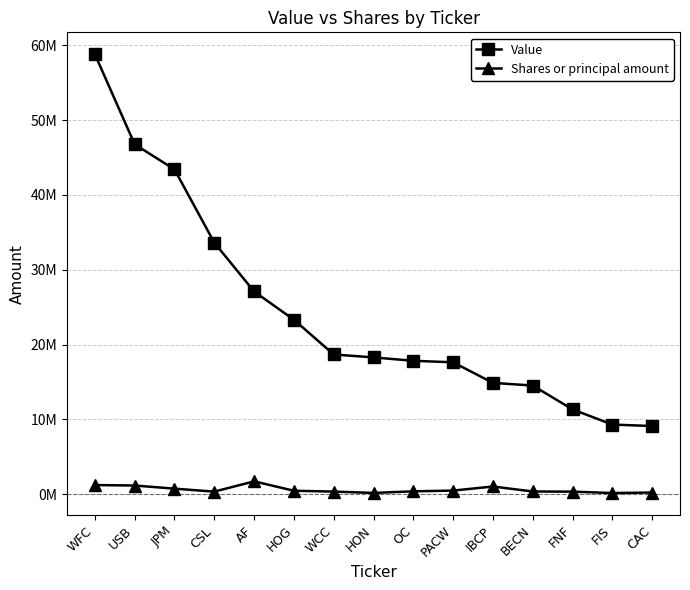

Is this an area chart (filled region under the line)?

No